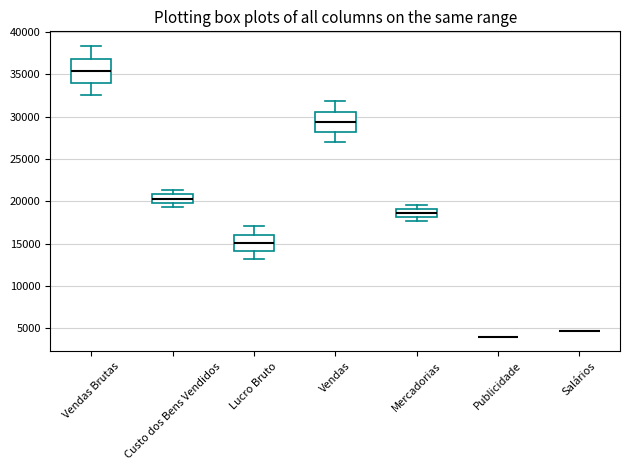

Reading left to right, read every box against the y-axis: the position of its median line, the range the box covers, and the ends of its whiskers. The values are not printed on the chart, so give them approximately, as read against the axis.

Vendas Brutas: median 35500, box 34000 to 37000, whiskers 32500 to 38500
Custo dos Bens Vendidos: median 20500, box 20000 to 21000, whiskers 19500 to 21500
Lucro Bruto: median 15000, box 14000 to 16000, whiskers 13000 to 17000
Vendas: median 29500, box 28000 to 30500, whiskers 27000 to 32000
Mercadorias: median 18500, box 18000 to 19000, whiskers 17500 to 19500
Publicidade: box collapsed to a line at 4000, whiskers 4000 to 4000
Salários: box collapsed to a line at 4500, whiskers 4500 to 4500